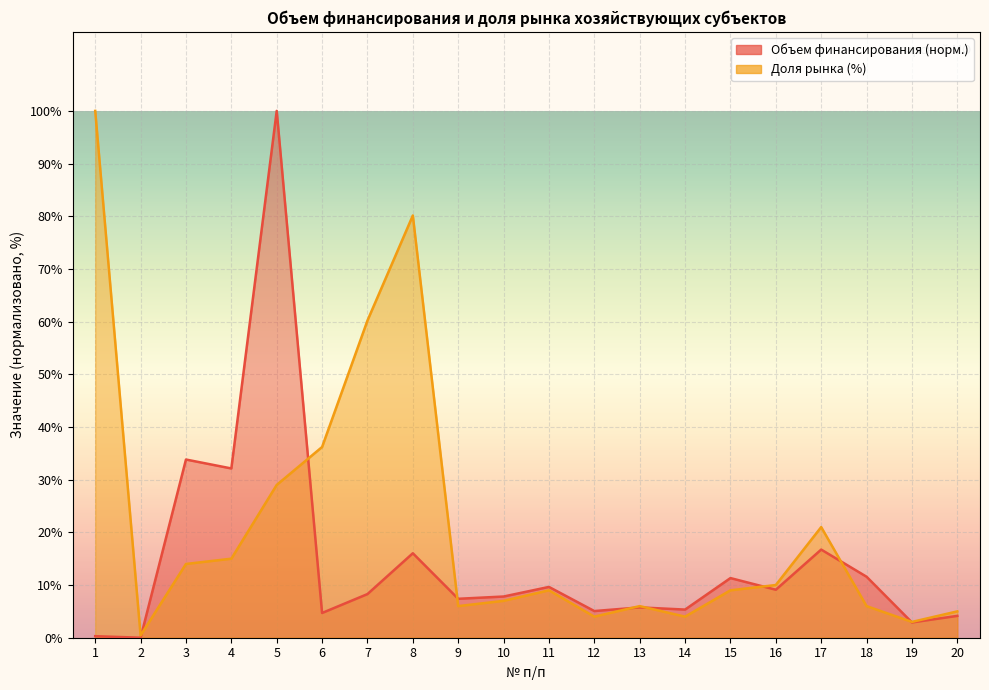

What is the difference between the highest and lowest values at 8?

64.1